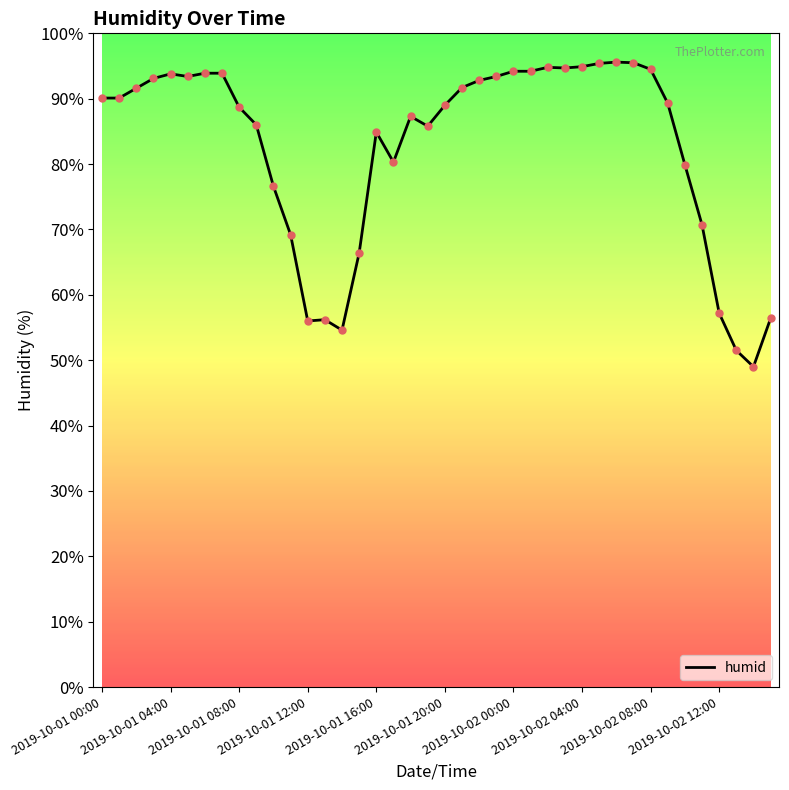

What is the smallest value displayed?

49.0